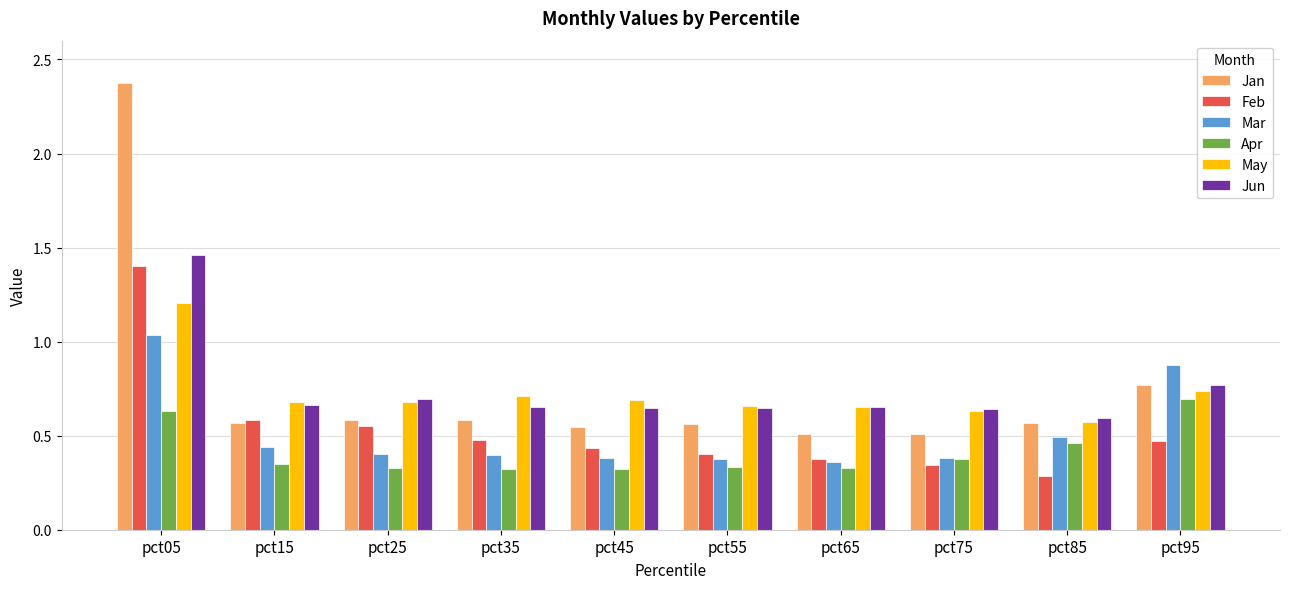

Which series has the widest spread of values?

Jan